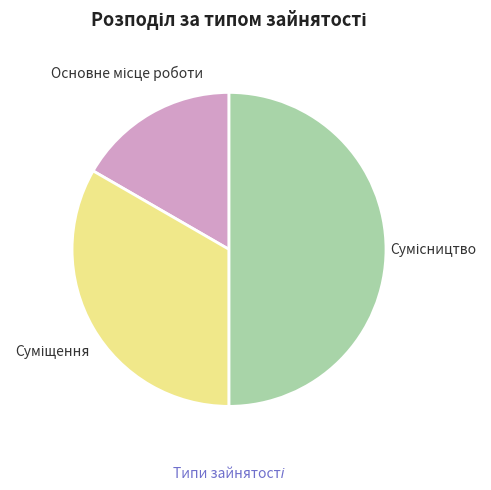

To the nearest percent, what is the difference between the Суміщення and Сумісництво slice percentages?

17%